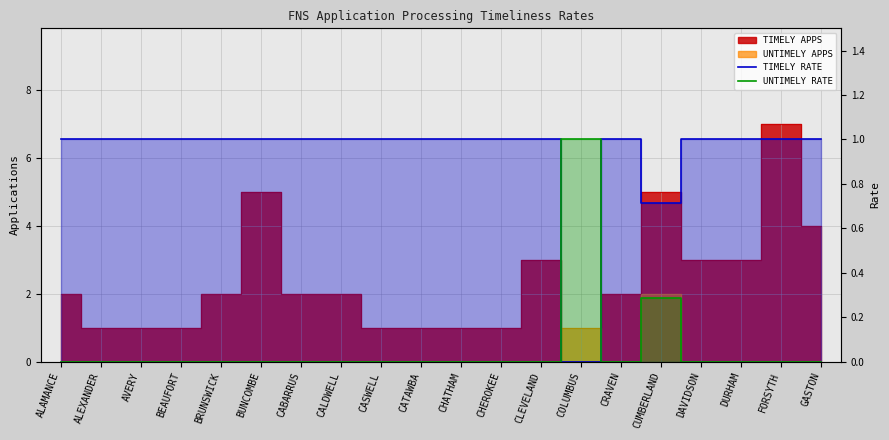

What is the label of the 8th point from the left?

CALDWELL